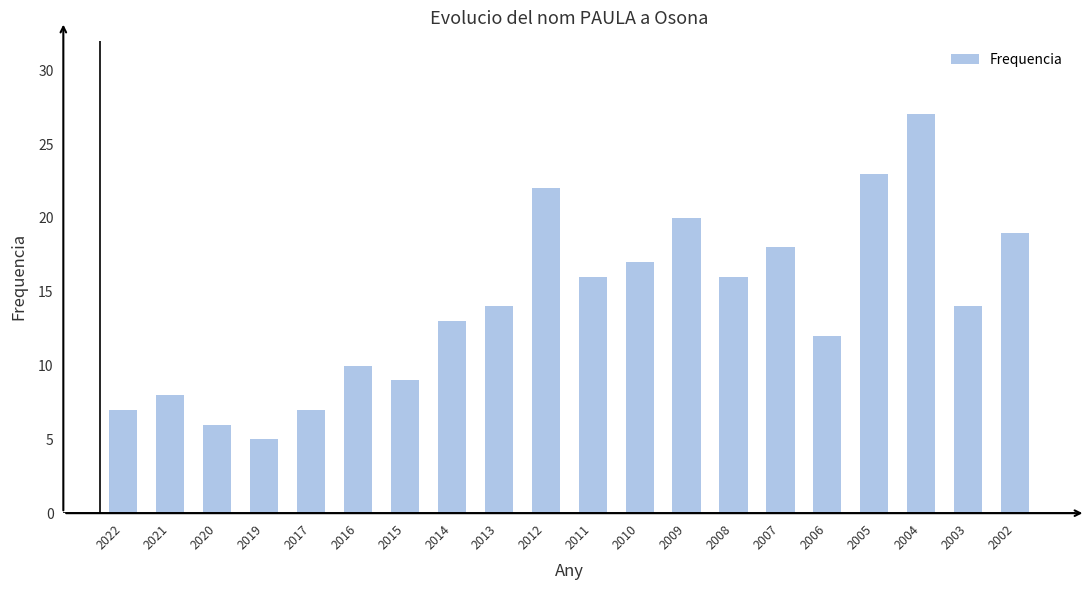

The value at 2002 is 19. True or false?

True